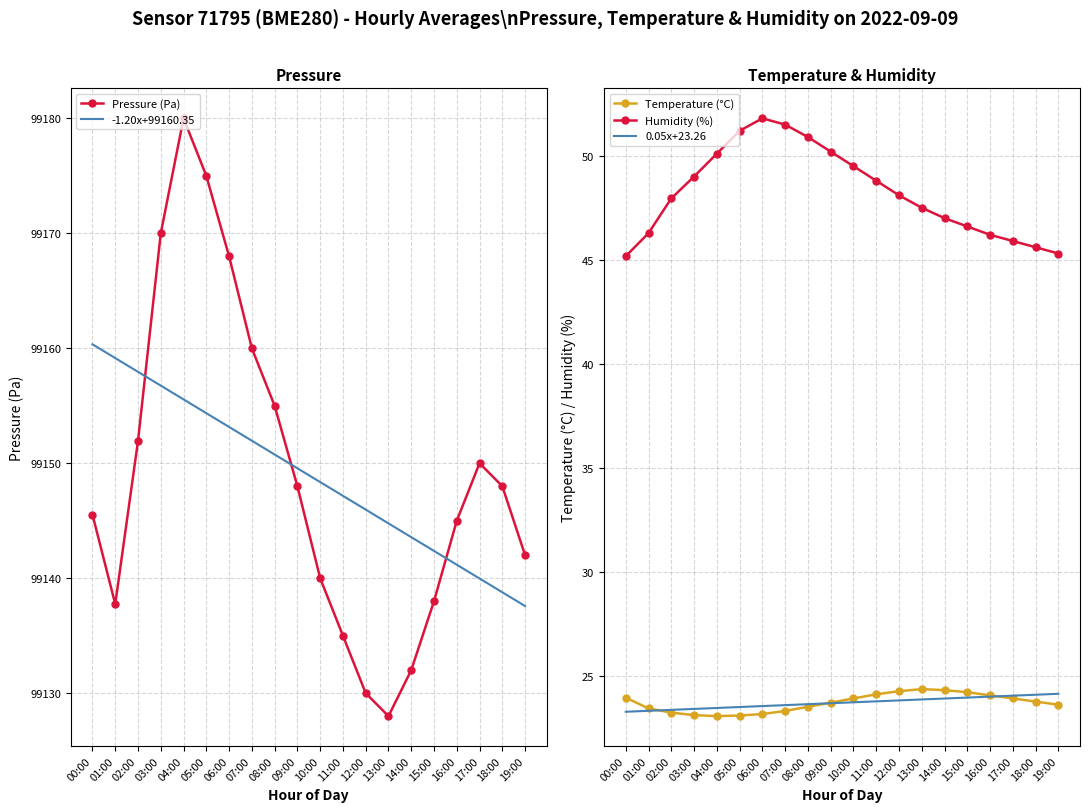

What is the smallest value displayed?

23.1